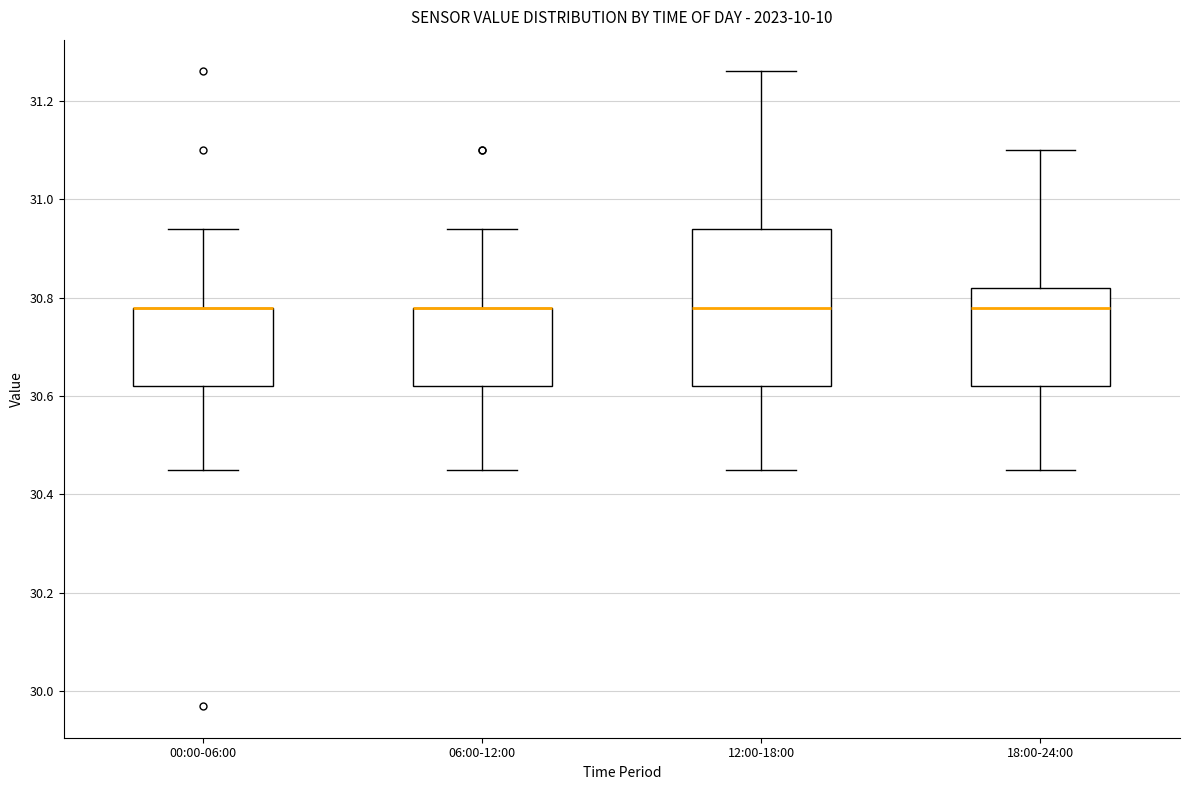

Reading left to right, read every box against the y-axis: the position of its median line, the range the box covers, and the ends of its whiskers. The values are not printed on the chart, so give them approximately, as read against the axis.

00:00-06:00: median 30.78 (drawn on the box's upper edge), box 30.62 to 30.78, whiskers 30.46 to 30.94
06:00-12:00: median 30.78 (drawn on the box's upper edge), box 30.62 to 30.78, whiskers 30.46 to 30.94
12:00-18:00: median 30.78, box 30.62 to 30.94, whiskers 30.46 to 31.26
18:00-24:00: median 30.78, box 30.62 to 30.82, whiskers 30.46 to 31.10